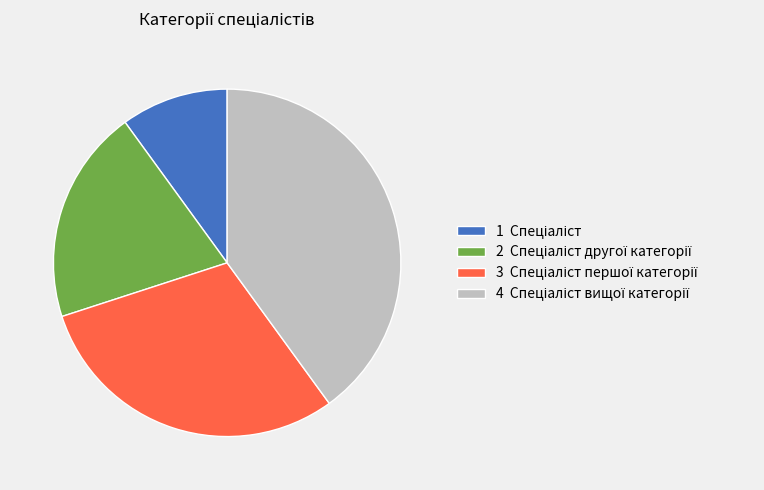

Is there any slice that represents more than half of the pie?

No